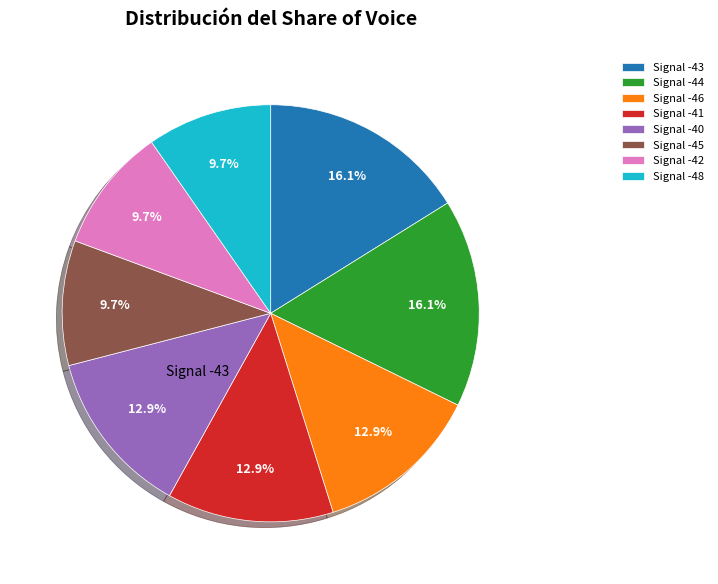

Count the number of slices in the pie.

8